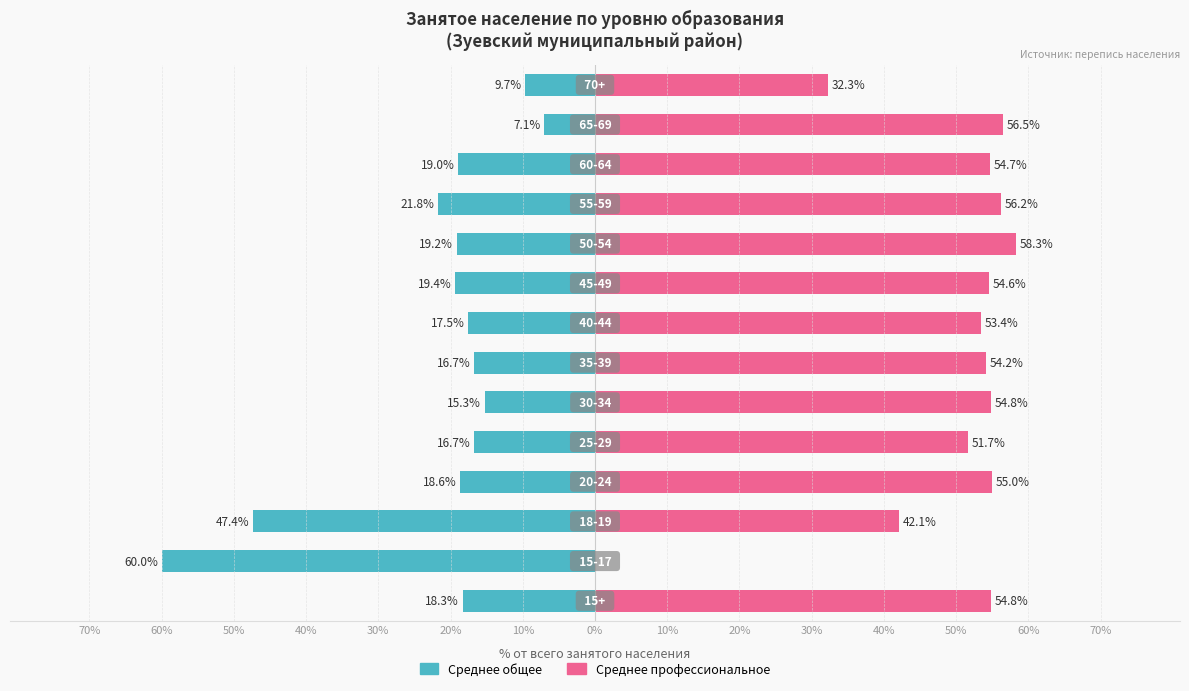

Reading right to left, what are all the values shown in this chart?

Среднее общее: 60%=-9.7	50%=-7.1	40%=-19.0	30%=-21.8	20%=-19.2	10%=-19.4	0%=-17.5	70%=-16.7	60%=-15.3	50%=-16.7	40%=-18.6	30%=-47.4	20%=-60.0	10%=-18.3
Среднее профессиональное: 60%=32.3	50%=56.5	40%=54.7	30%=56.2	20%=58.3	10%=54.6	0%=53.4	70%=54.2	60%=54.8	50%=51.7	40%=55.0	30%=42.1	20%=0.0	10%=54.8